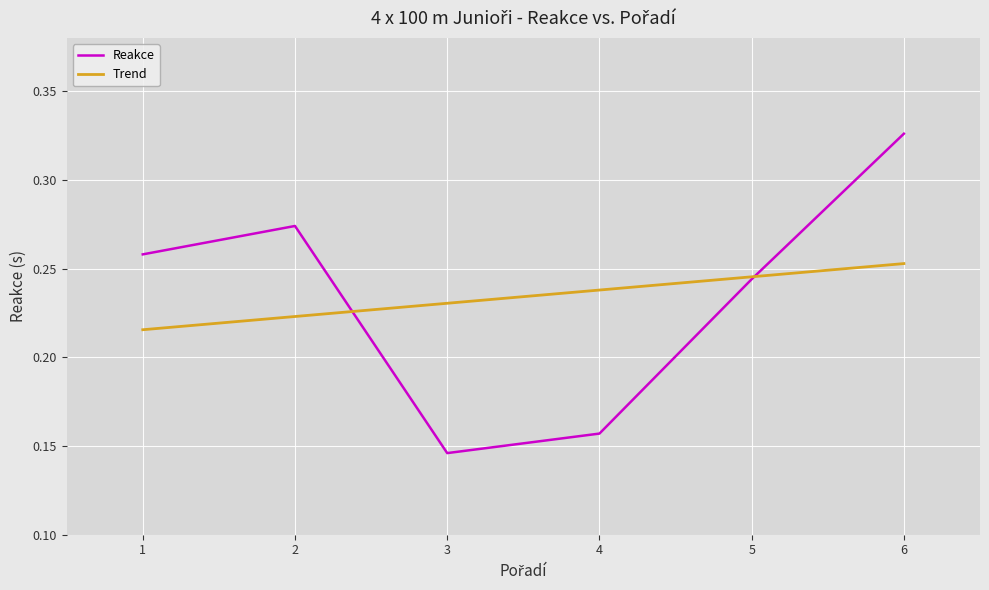

How many points are higher than both their immediate neighbors (excluding endpoints)?

1